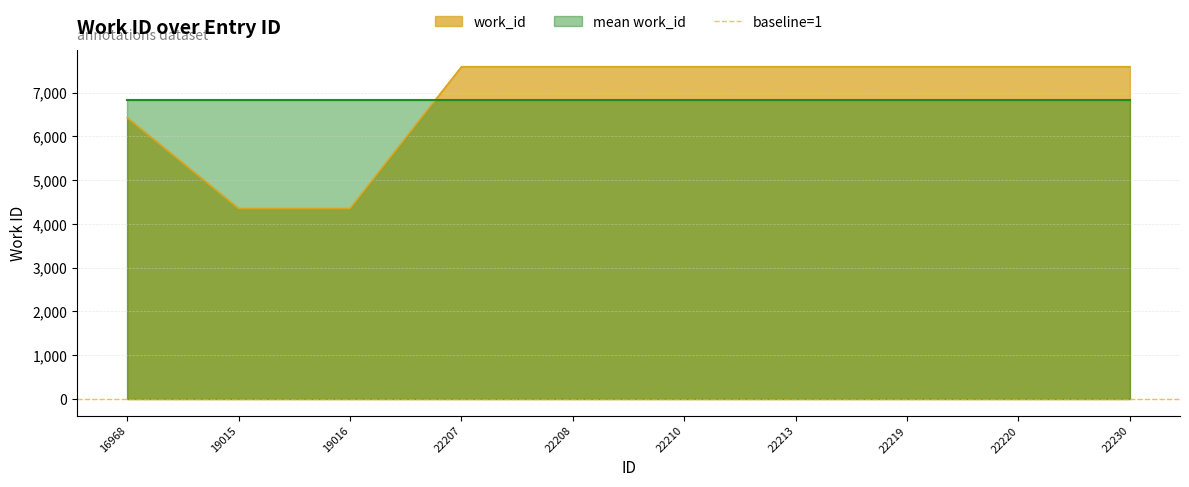

What is the difference between the maximum and minimum values?

3242